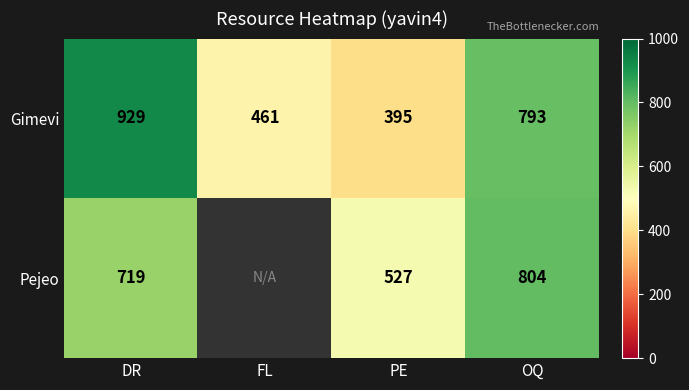

What is the difference between the highest and lowest values at PE?

132